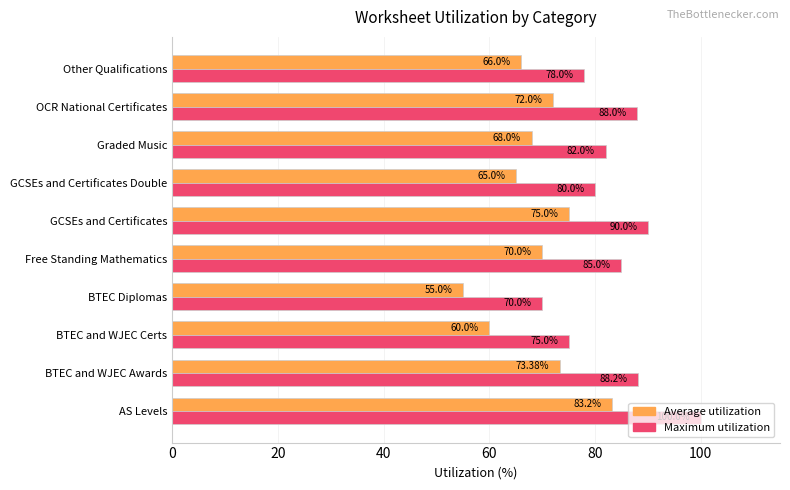

List the labels in order of Maximum utilization value, largest first.

AS Levels, GCSEs and Certificates, BTEC and WJEC Awards, OCR National Certificates, Free Standing Mathematics, Graded Music, GCSEs and Certificates Double, Other Qualifications, BTEC and WJEC Certs, BTEC Diplomas